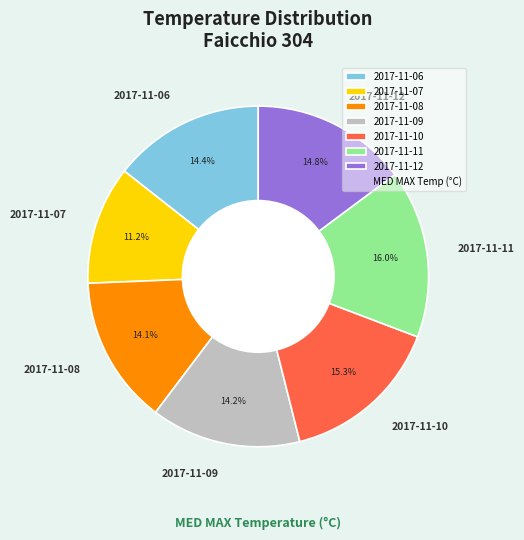

Is it true that 2017-11-12 is 15% of the pie?

True